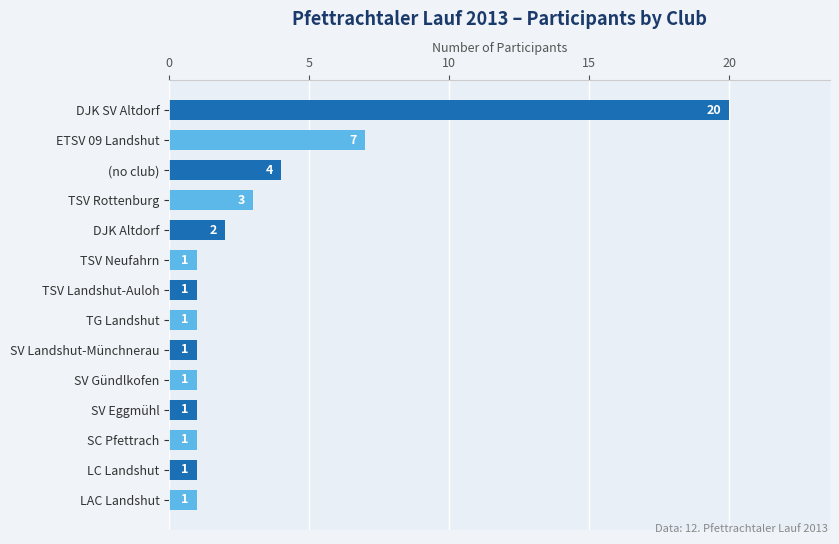

What position from the bottom is DJK SV Altdorf?

14